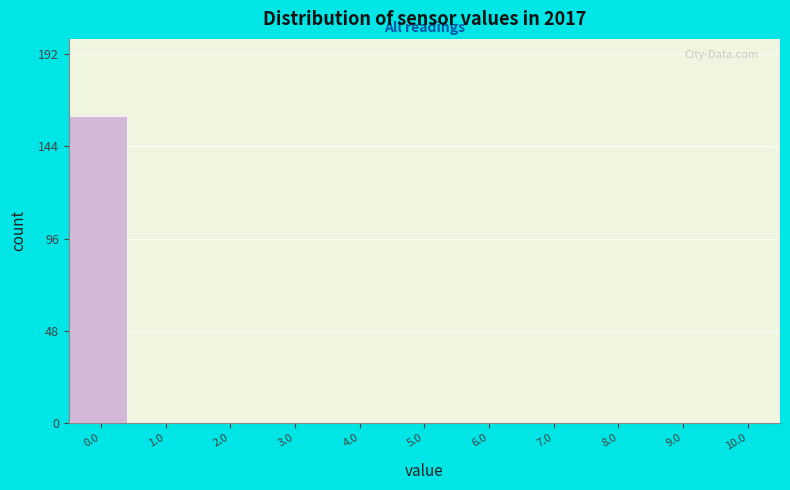

What is the height of the bar covering -0.5 to 0.5 on the x-axis? The values are not printed on the chart, so give them approximately, as read against the axis.

160